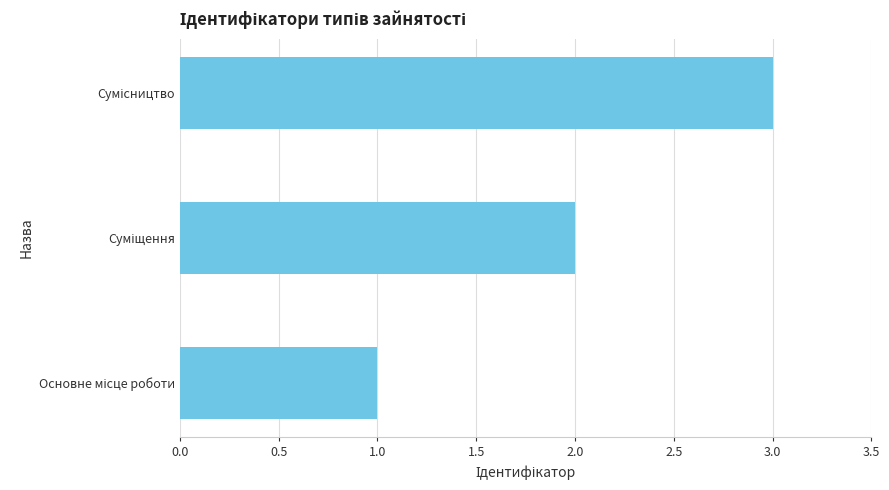

What is the sum of all values?

6